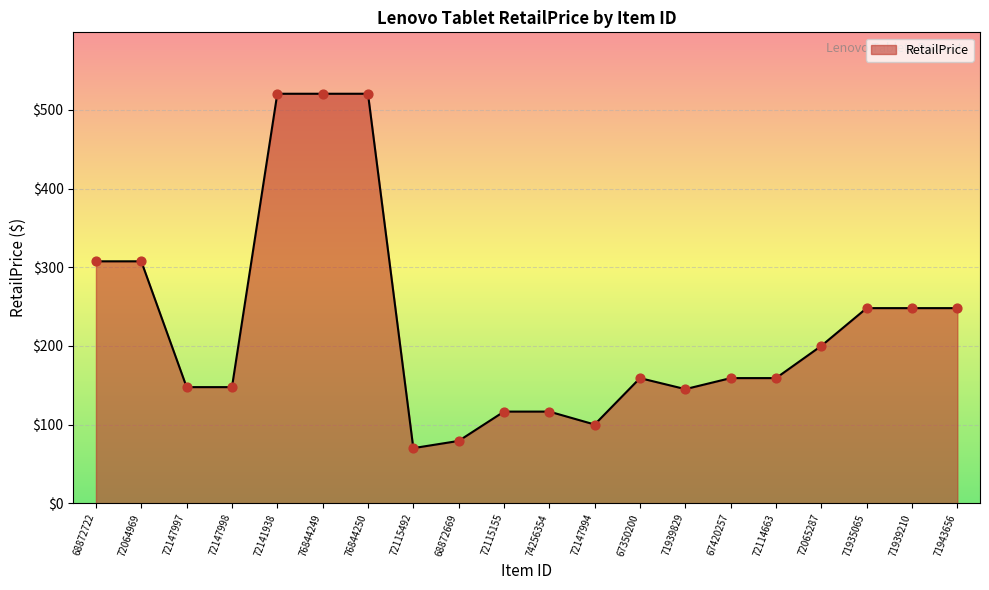

What is the change in value from 68872722 to 72147994?

-207.5